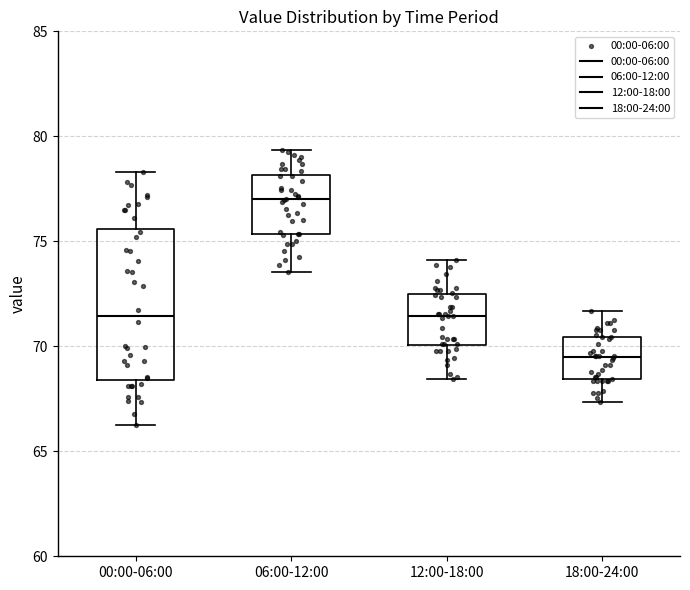

Where does the upper whisker of the box for 00:00-06:00 end on the y-axis? The values are not printed on the chart, so give them approximately, as read against the axis.

78.5